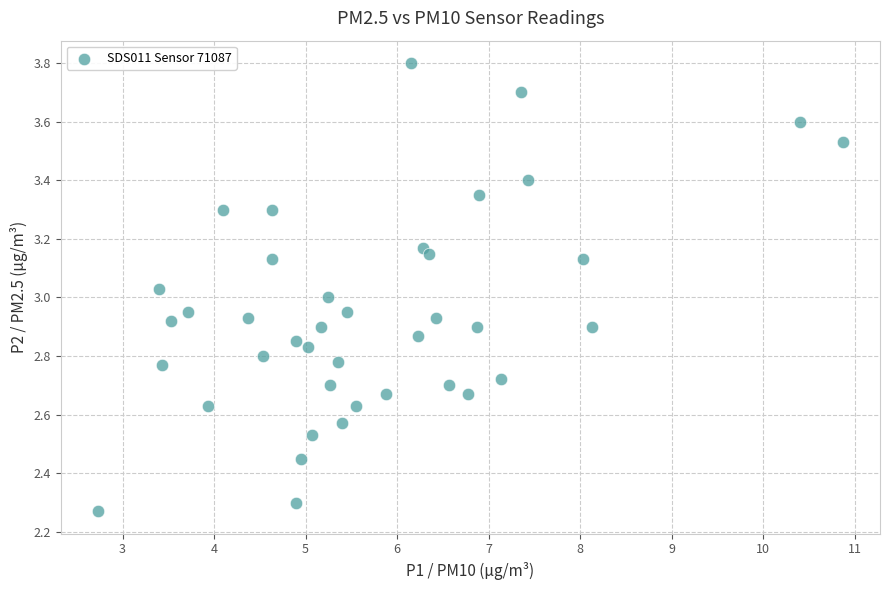

What is the range of Y values (max minus min)?

1.5